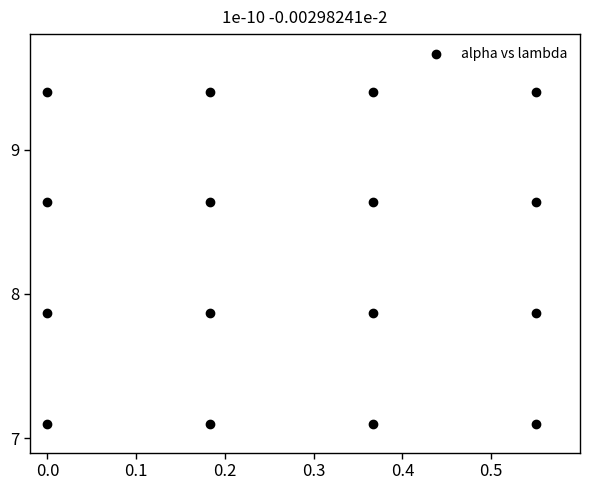

What is the range of X values (max minus min)?

0.6